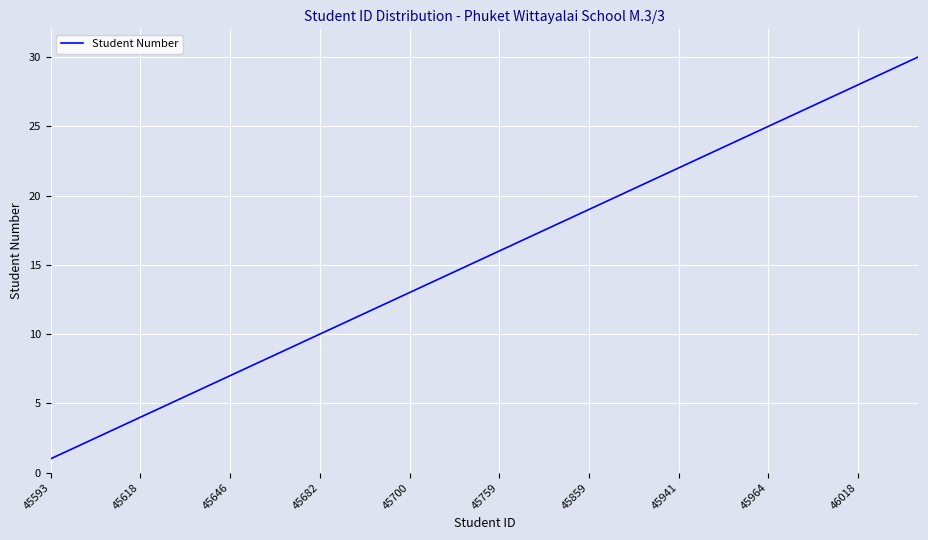

Reading left to right, list all the values displayed in this chart.

1	2	3	4	5	6	7	8	9	10	11	12	13	14	15	16	17	18	19	20	21	22	23	24	25	26	27	28	29	30